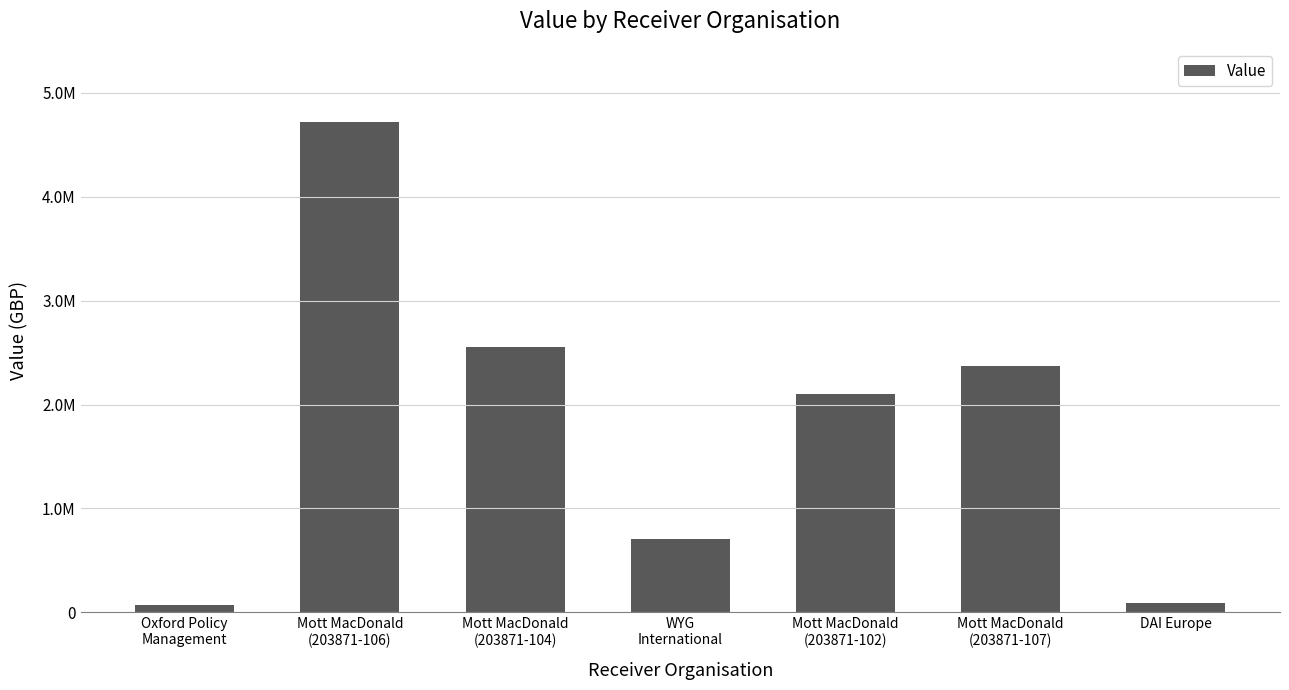

What is the change in value from Mott MacDonald
(203871-104) to WYG
International?

-1847916